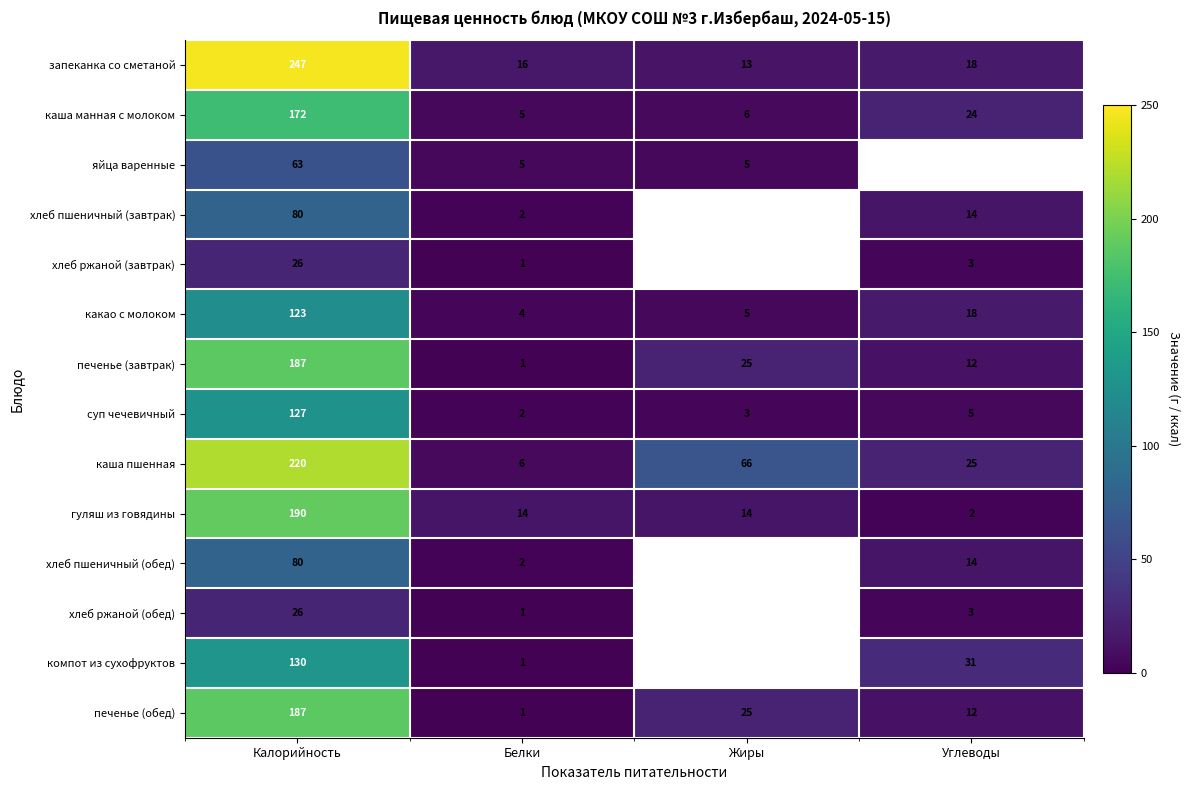

What is the average value of the каша пшенная series?

79